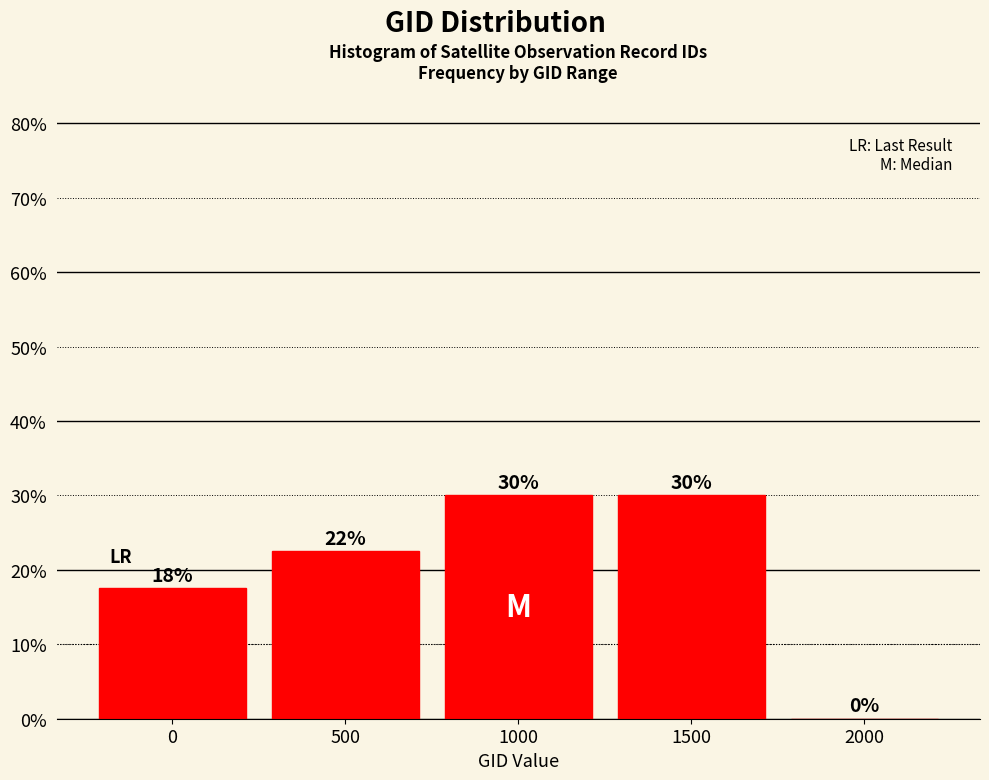

What is the maximum value shown in the chart?

30.0